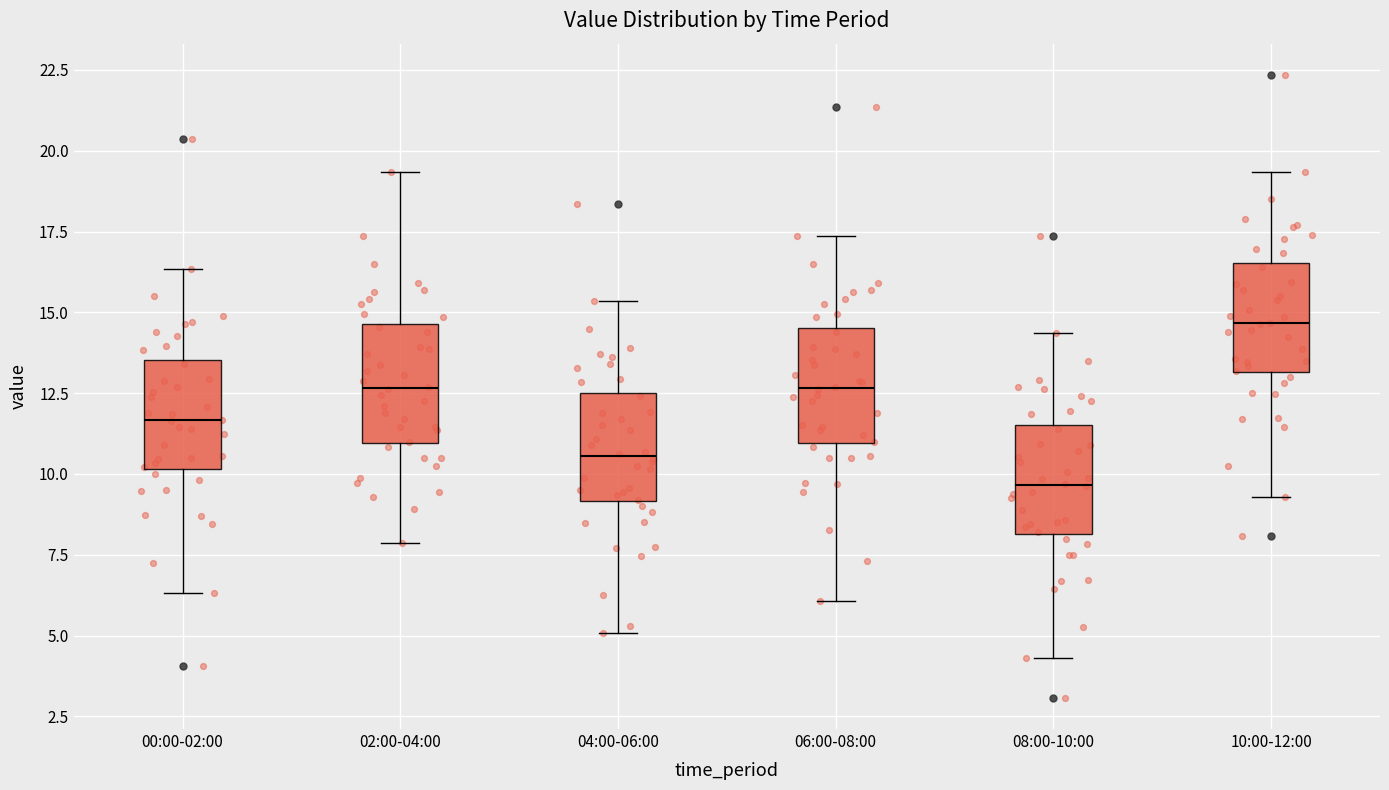

Which box's median line is the highest?

10:00-12:00